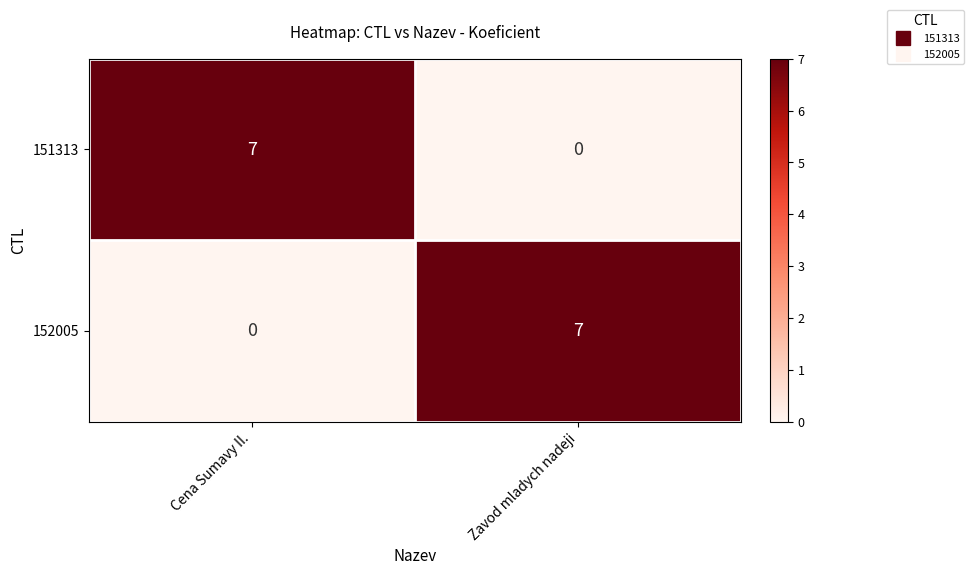

List the labels in order of 152005 value, largest first.

Zavod mladych nadeji, Cena Sumavy II.